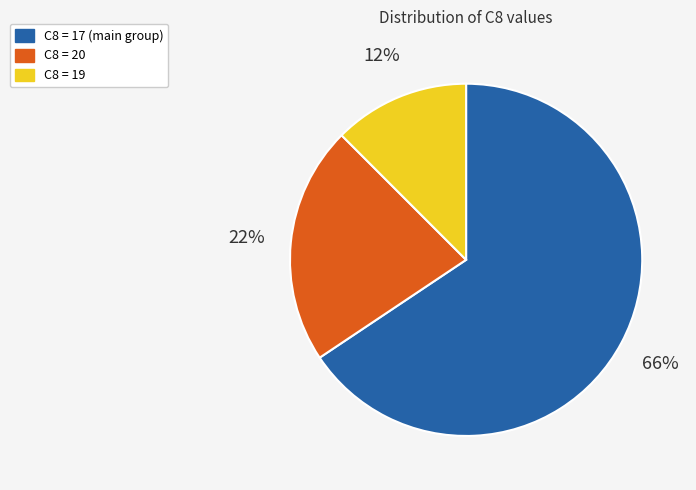

How many slices are in this pie chart?

3